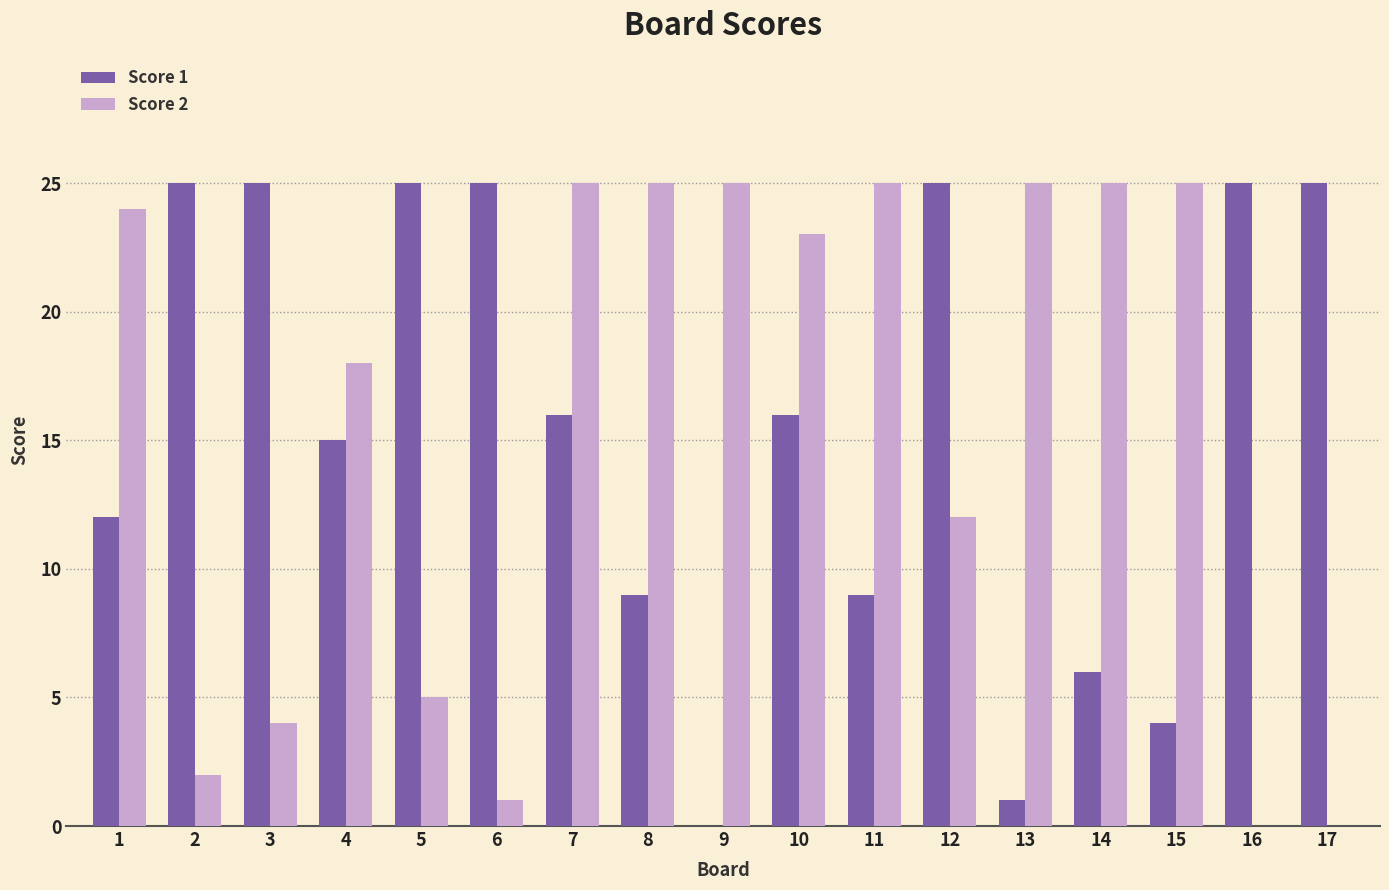

Is it true that Score 2 equals -10 at 17?

False